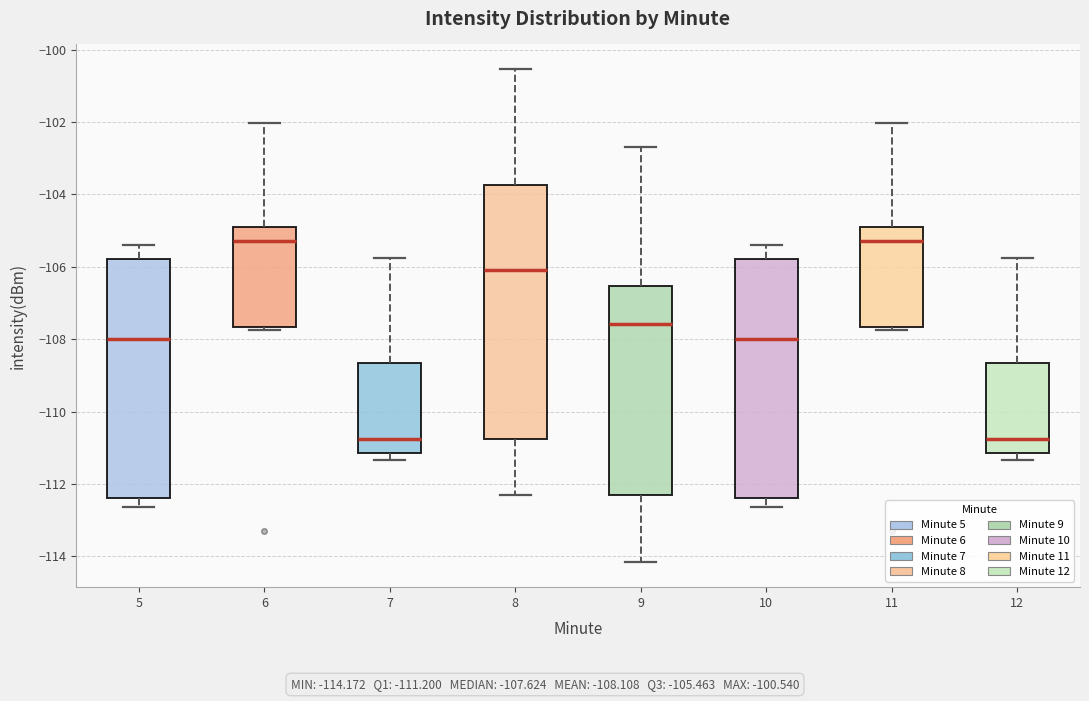

Reading left to right, read every box against the y-axis: the position of its median line, the range the box covers, and the ends of its whiskers. The values are not printed on the chart, so give them approximately, as read against the axis.

5: median -108.0, box -112.4 to -105.8, whiskers -112.6 to -105.4
6: median -105.2, box -107.6 to -105.0, whiskers -107.8 to -102.0
7: median -110.8, box -111.2 to -108.6, whiskers -111.4 to -105.8
8: median -106.0, box -110.8 to -103.8, whiskers -112.4 to -100.6
9: median -107.6, box -112.4 to -106.6, whiskers -114.2 to -102.6
10: median -108.0, box -112.4 to -105.8, whiskers -112.6 to -105.4
11: median -105.2, box -107.6 to -105.0, whiskers -107.8 to -102.0
12: median -110.8, box -111.2 to -108.6, whiskers -111.4 to -105.8